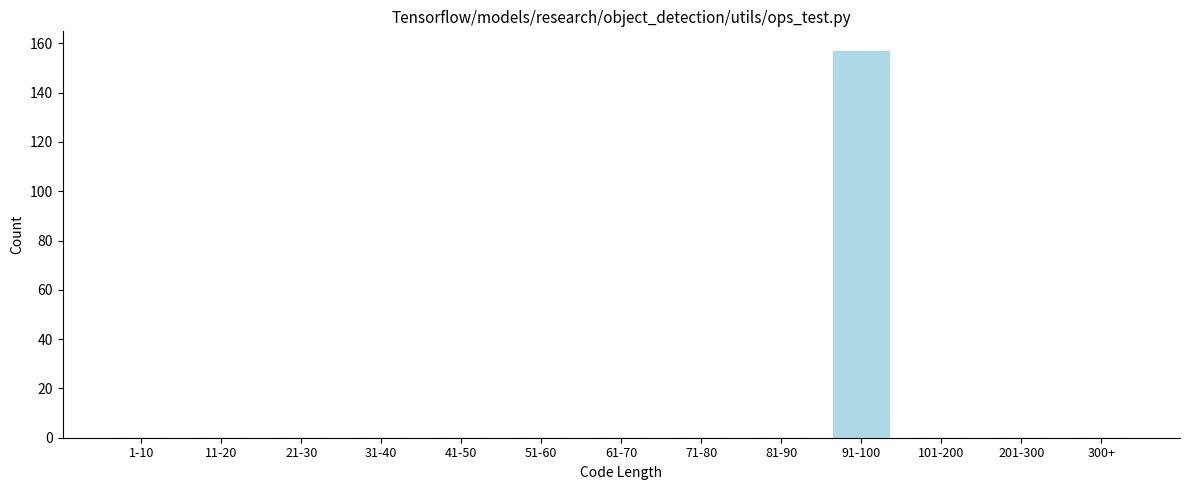

Reading right to left, what are all the values shown in this chart?

300+=0	201-300=0	101-200=0	91-100=157	81-90=0	71-80=0	61-70=0	51-60=0	41-50=0	31-40=0	21-30=0	11-20=0	1-10=0